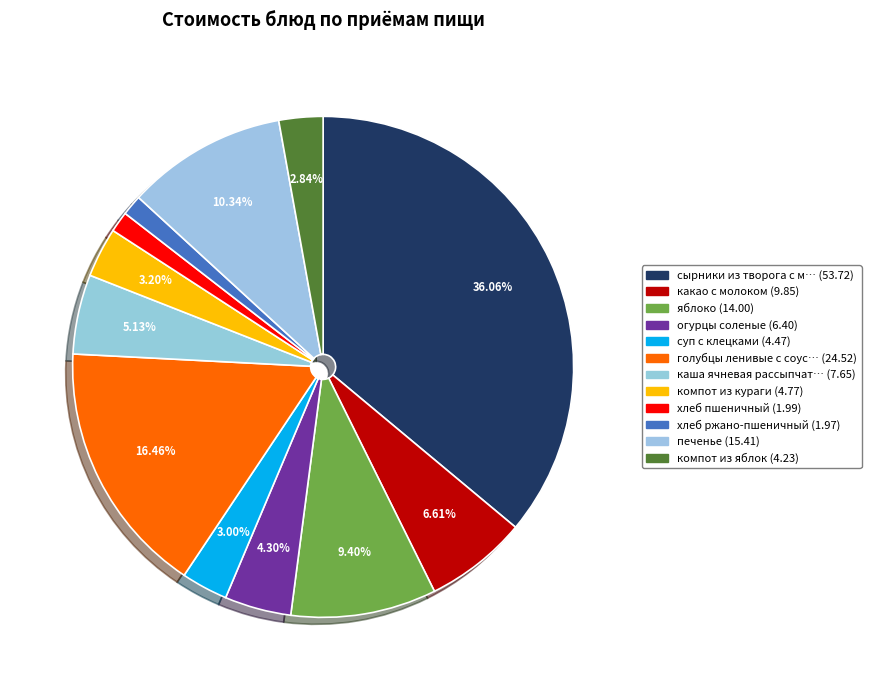

How many slices are in this pie chart?

12